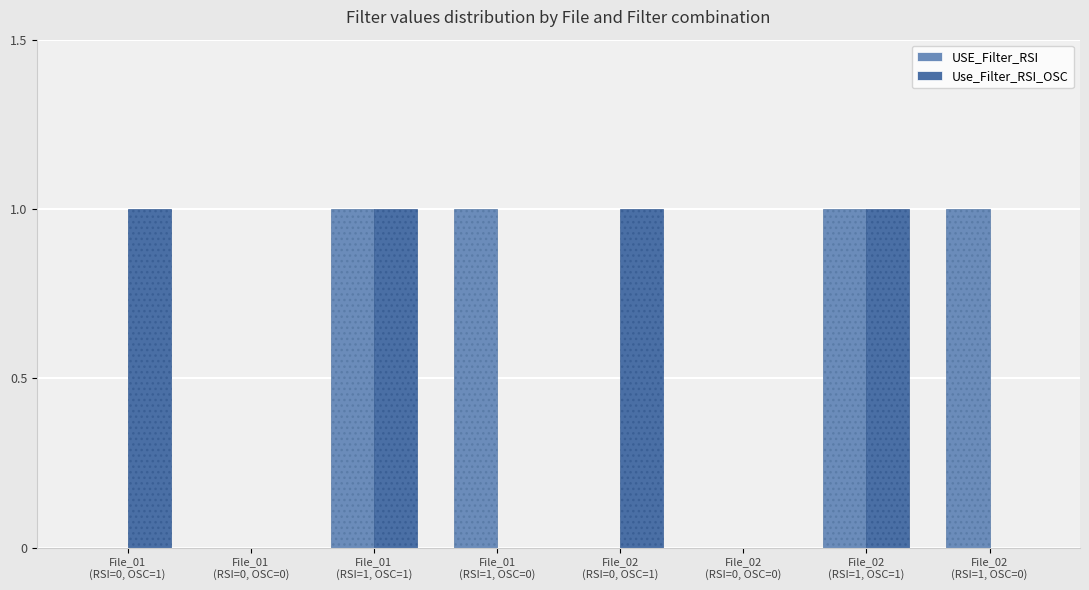

What is the sum of all Use_Filter_RSI_OSC values?

4